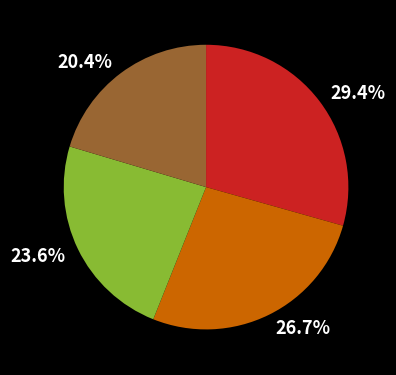

Which category has the smallest portion of the pie?

20.4%